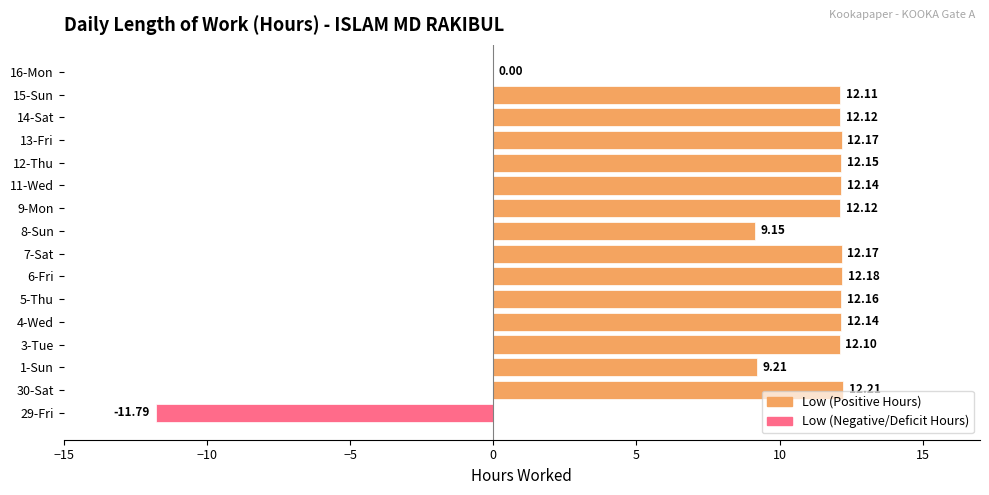

Which has a higher value, 7-Sat or 12-Thu?

7-Sat